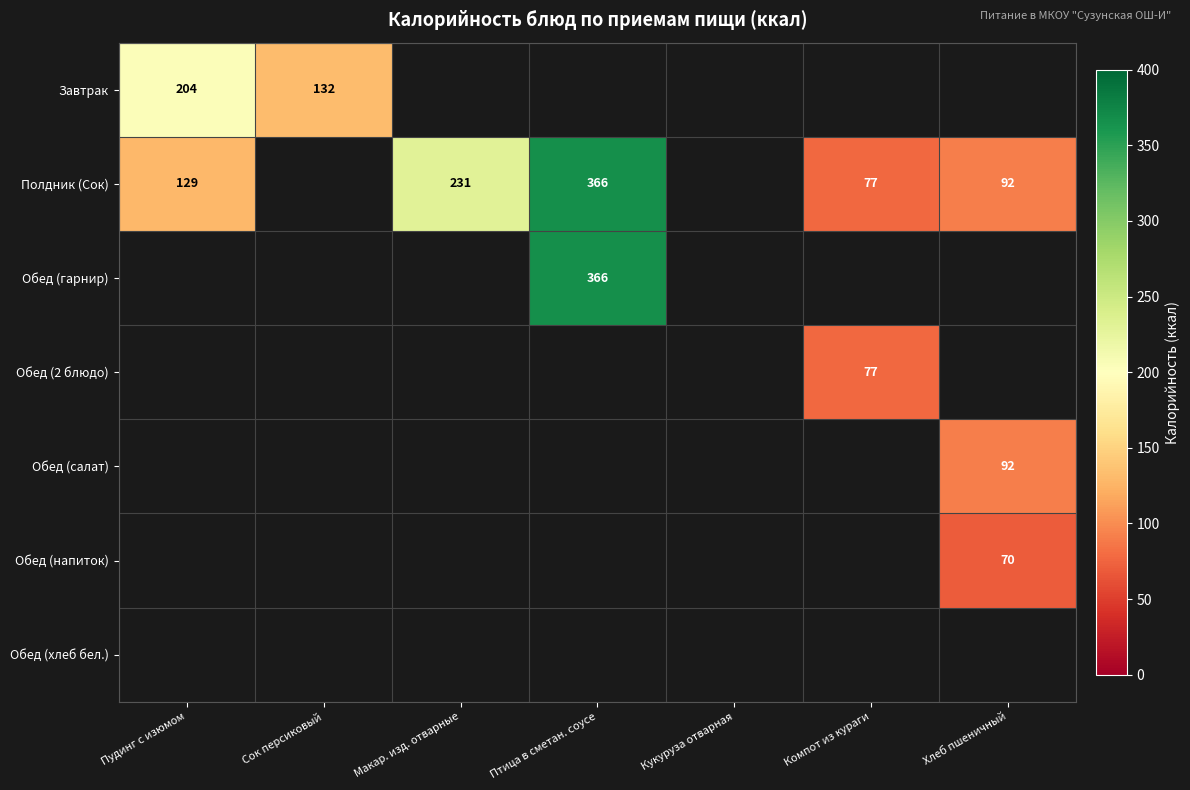

Is it true that Полдник (Сок) equals 92 at Хлеб пшеничный?

True